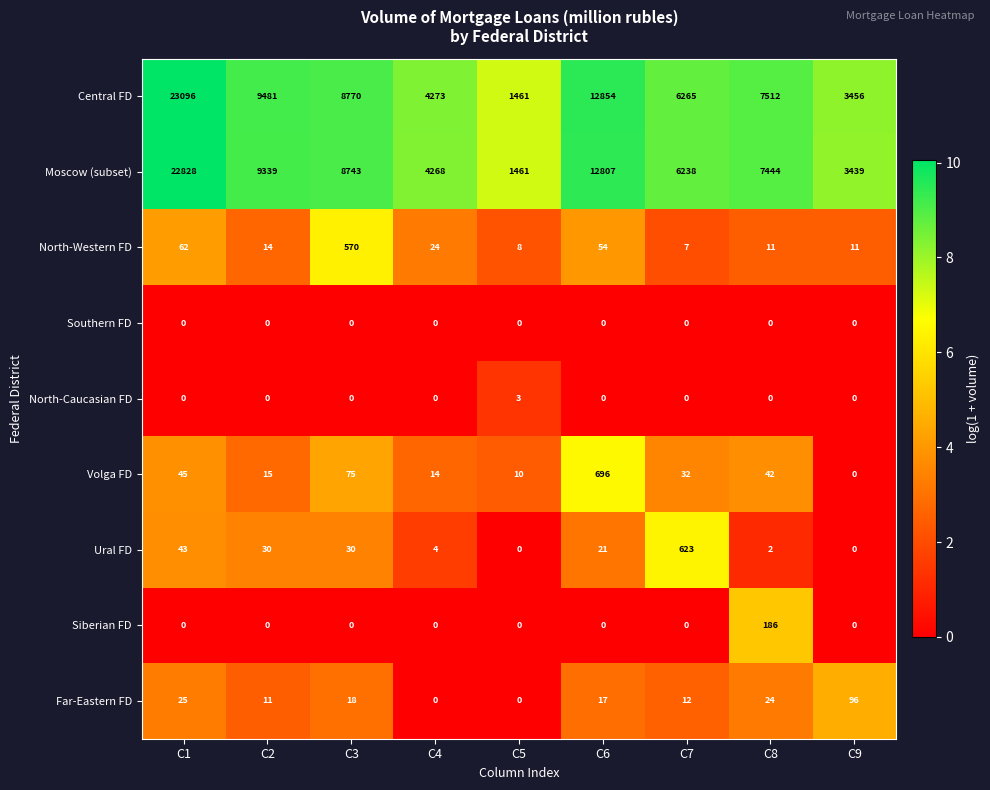

The value of Volga FD at C6 is 1048. True or false?

False